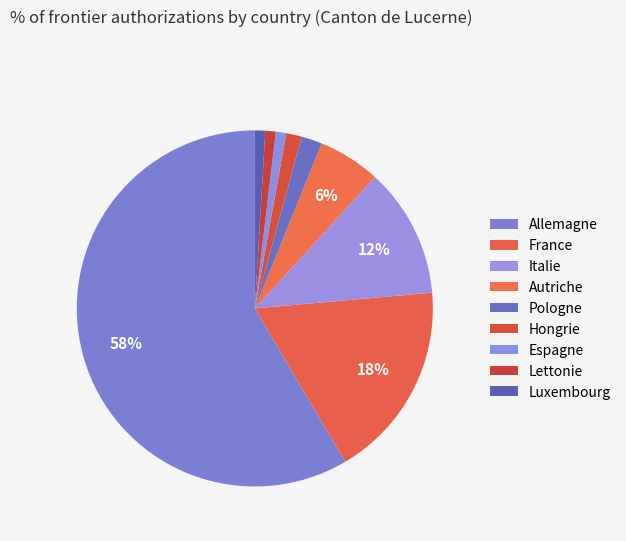

Between Hongrie and Espagne, which is larger?

Hongrie